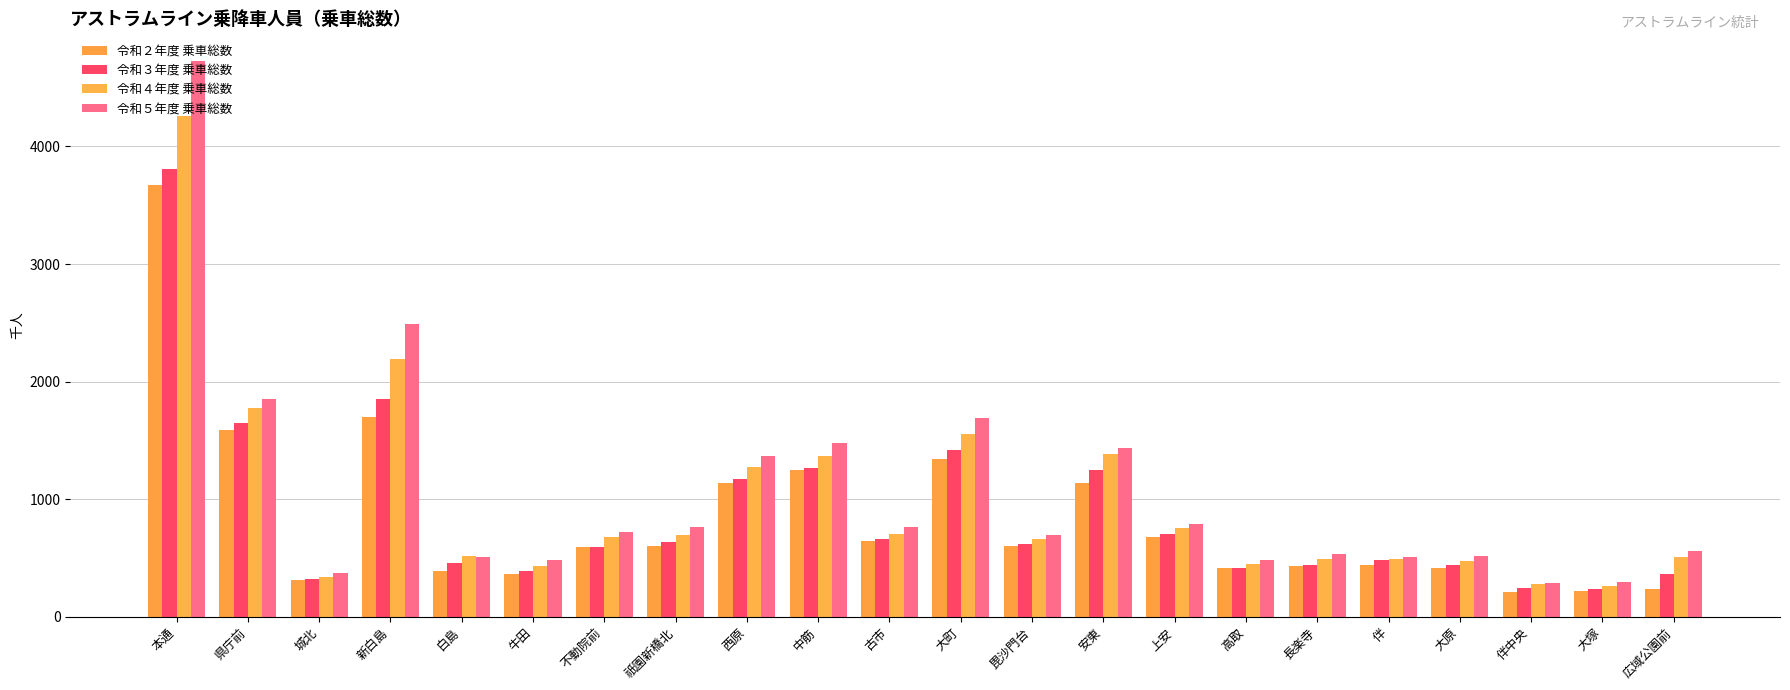

Is it true that 令和２年度 乗車総数 equals 599 at 毘沙門台?

True